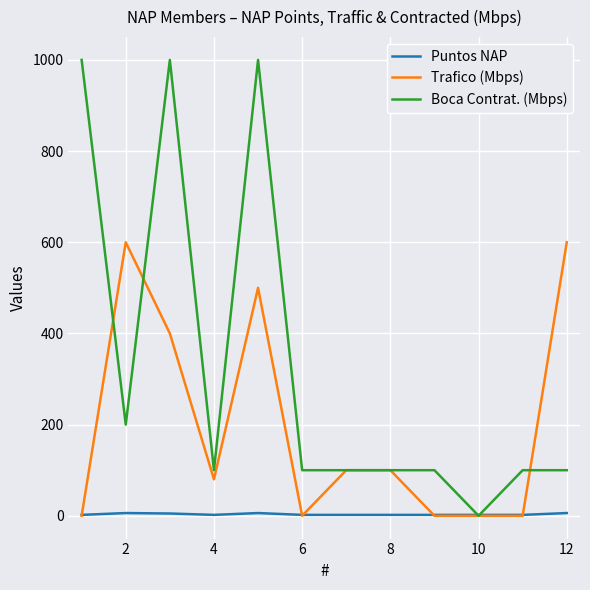

What is the difference between the maximum and minimum values in the Puntos NAP series?

4